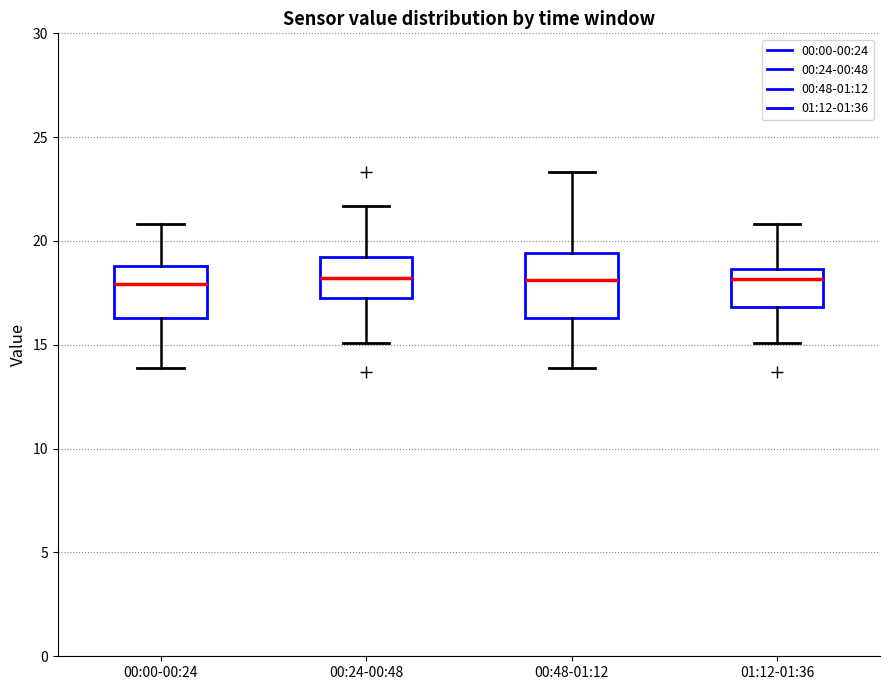

Where does the median line of the box for 01:12-01:36 sit on the y-axis? The values are not printed on the chart, so give them approximately, as read against the axis.

18.0